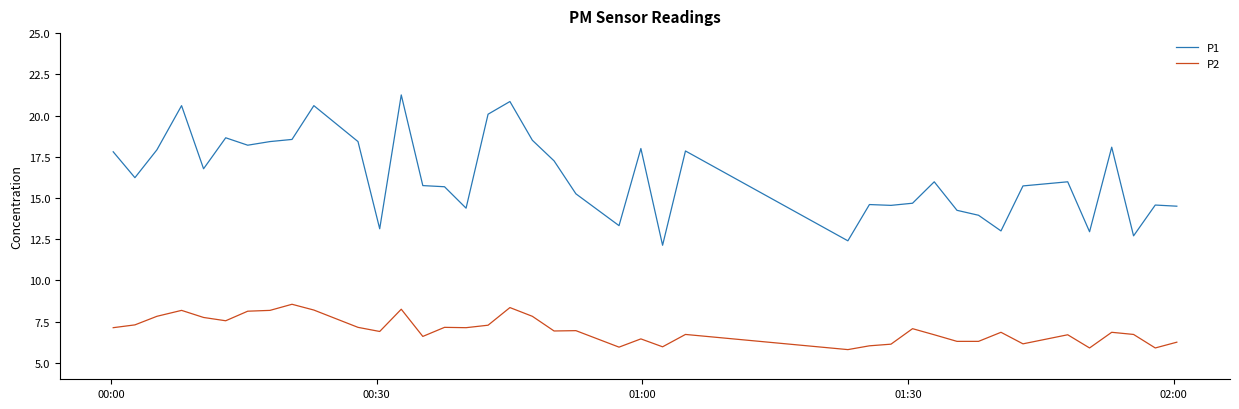

Which series has the widest spread of values?

P1